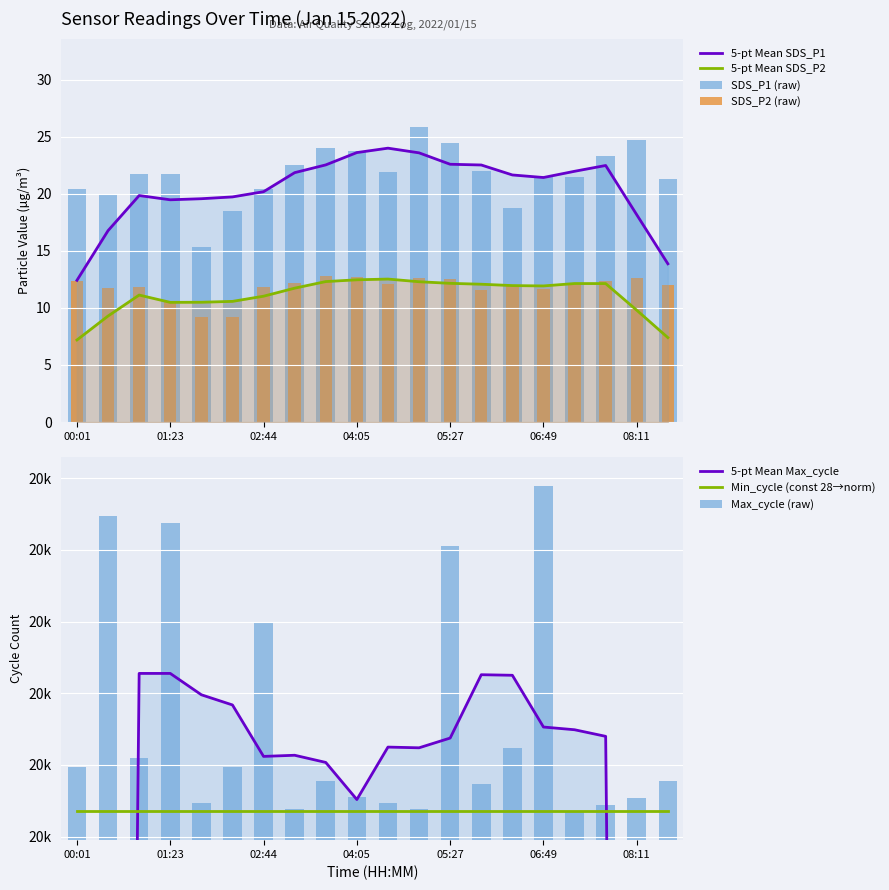

The Max_cycle series shows 20298.0 at 02:44. True or false?

True